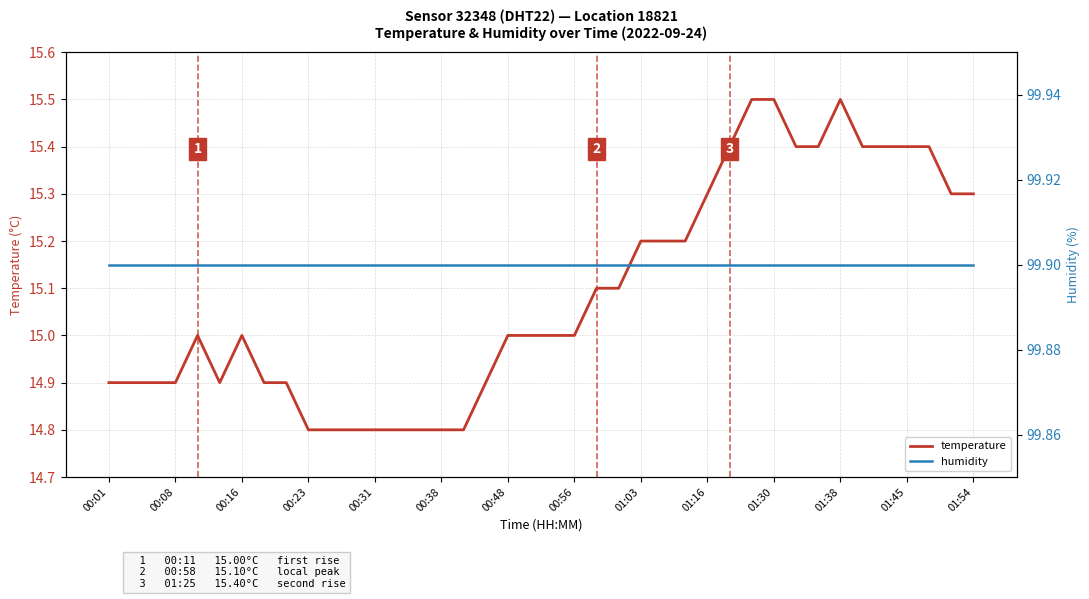

True or false: humidity and temperature intersect in this chart.

False